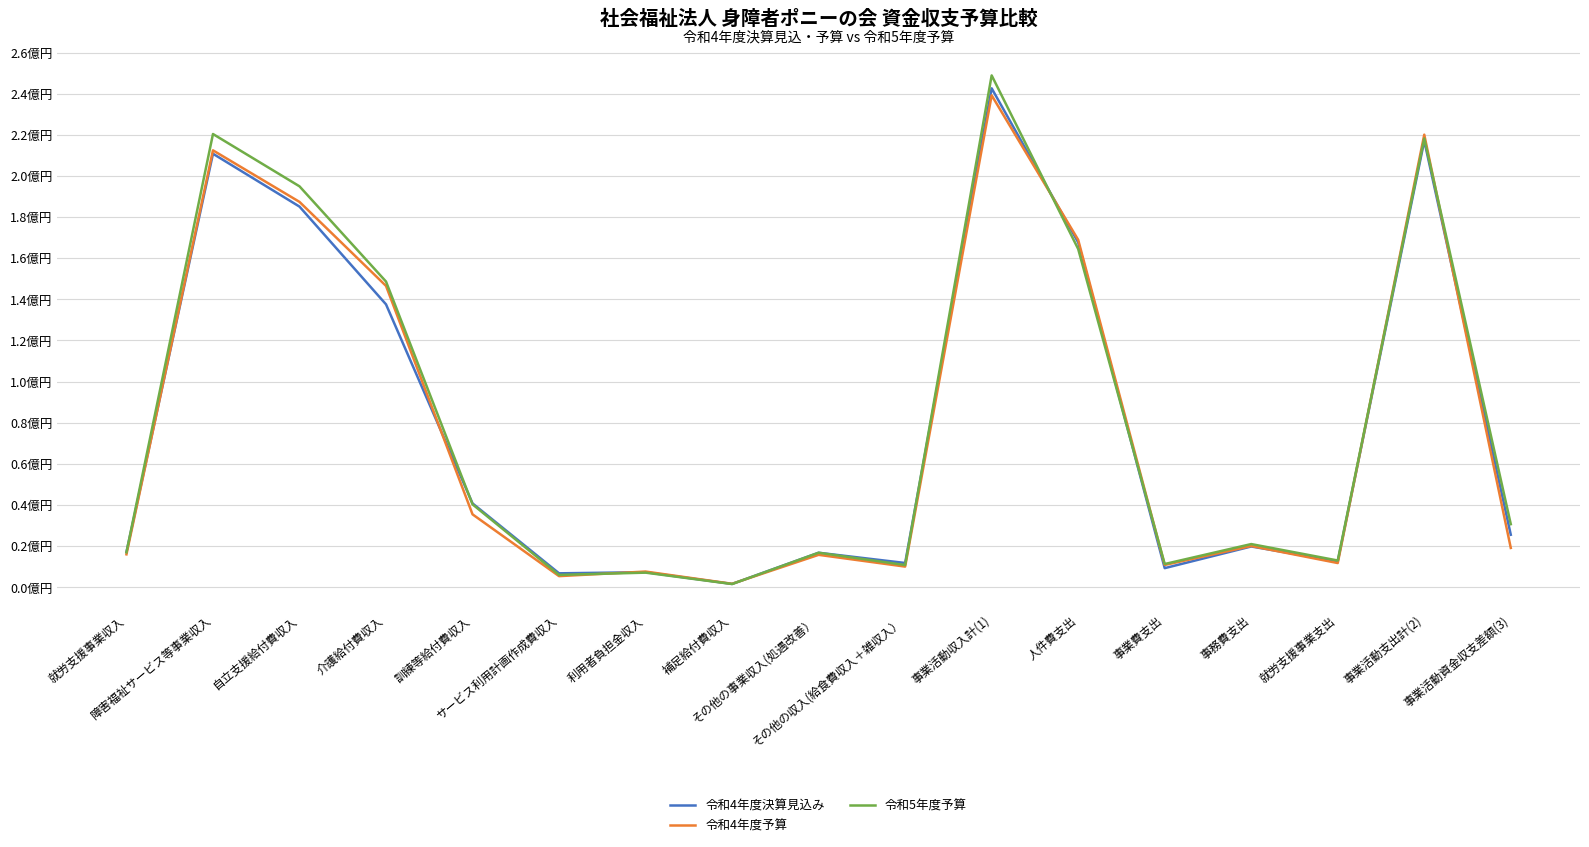

Is it true that 令和4年度決算見込み equals 9284567 at 事業費支出?

True